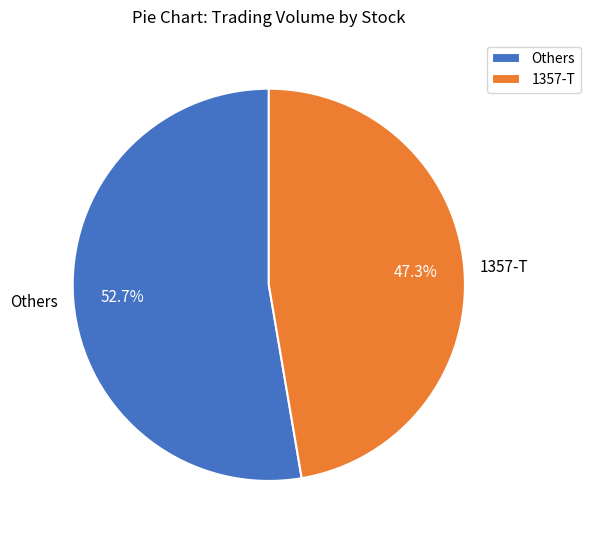

Which slice is the largest?

Others